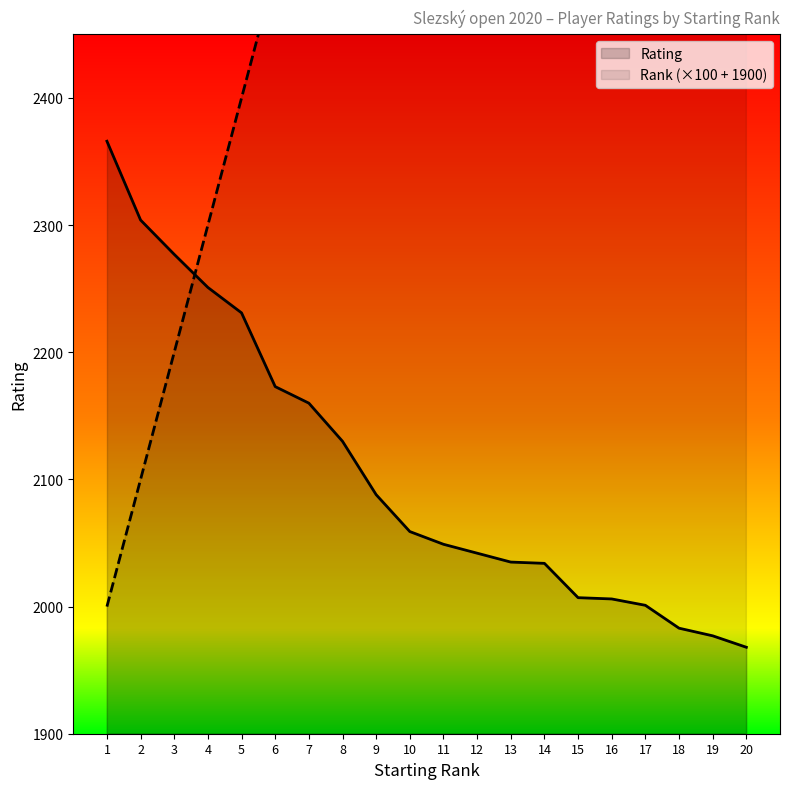

What is the difference between the maximum and minimum values in the Rating series?

398